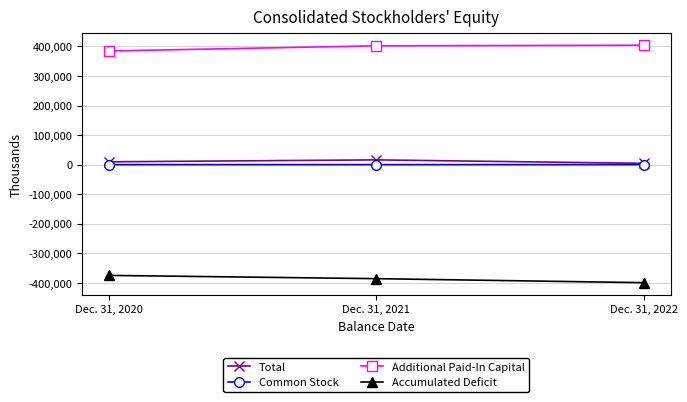

Count the Total values in the range 4400 to 16026.

3